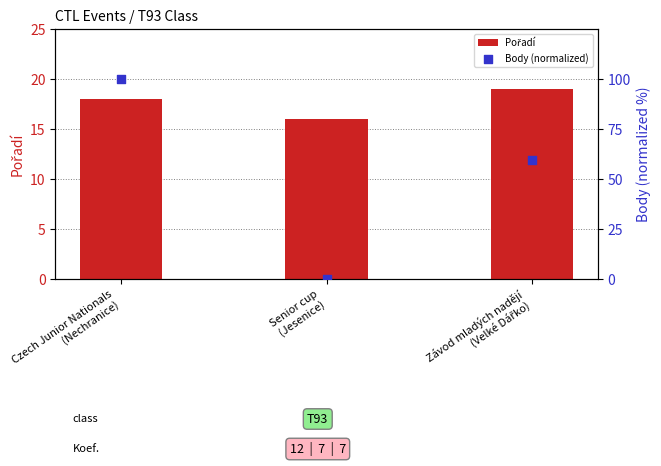

What is the total value across all series at Senior cup
(Jesenice)?

16.0